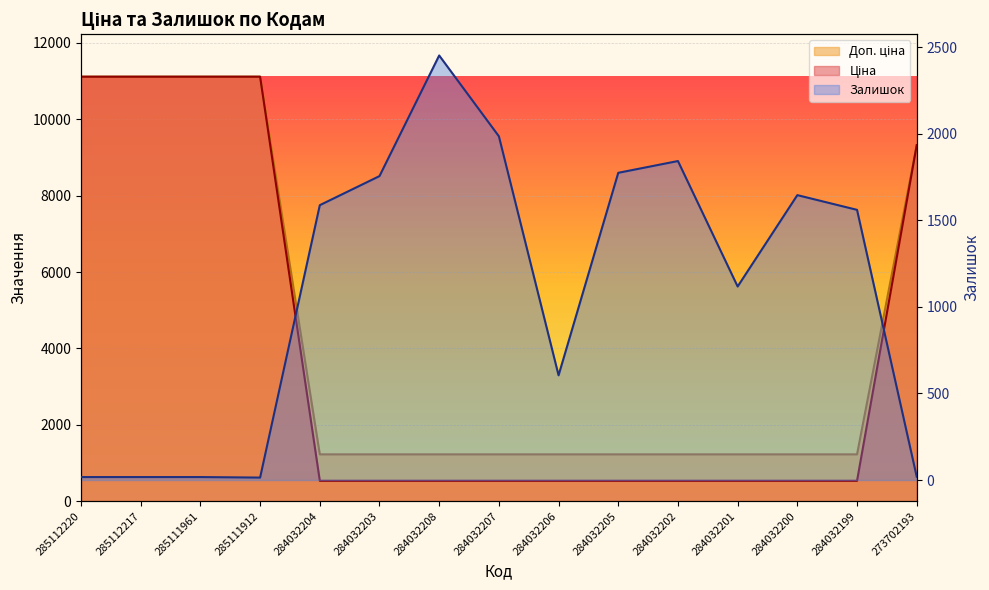

Which has a higher value, 284032204 or 284032206?

284032204